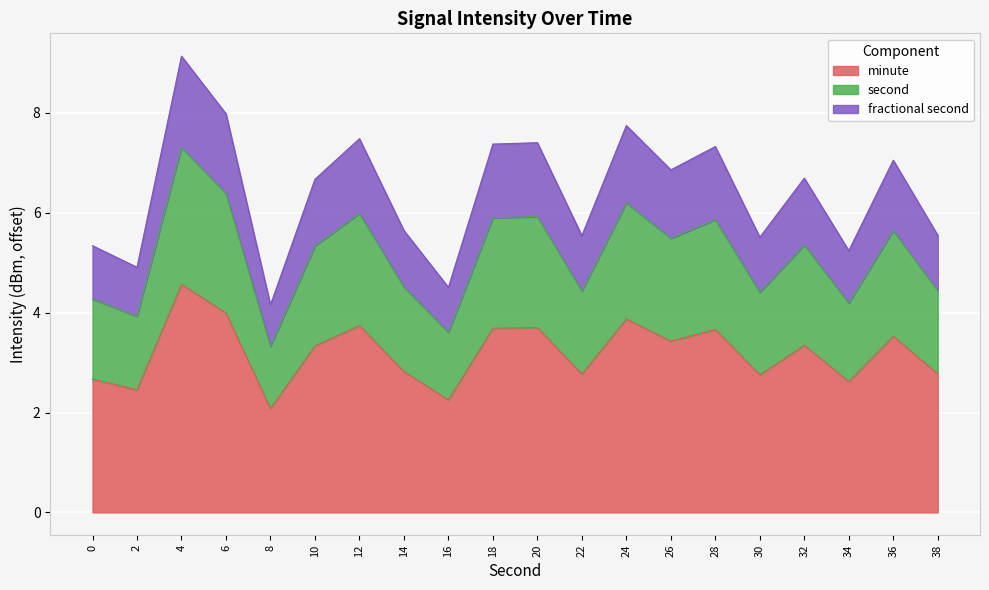

Reading left to right, what are all the values shown in this chart?

0=4.3	2=3.9	4=7.3	6=6.4	8=3.3	10=5.3	12=6.0	14=4.5	16=3.6	18=5.9	20=5.9	22=4.4	24=6.2	26=5.5	28=5.9	30=4.4	32=5.4	34=4.2	36=5.6	38=4.4